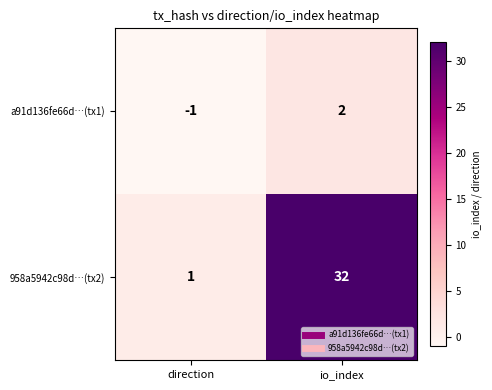

Rank the series at io_index from lowest to highest value.

a91d136fe66d…(tx1), 958a5942c98d…(tx2)